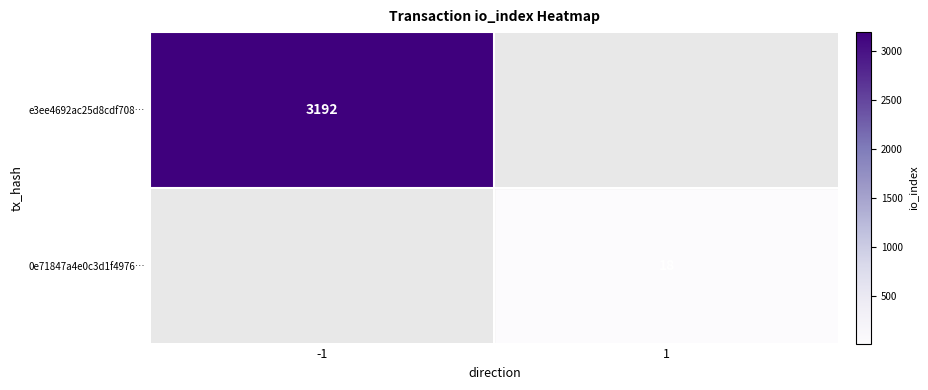

Is the value of 0e71847a4e0c3d1f4976… at 1 greater than the value of e3ee4692ac25d8cdf708… at -1?

No